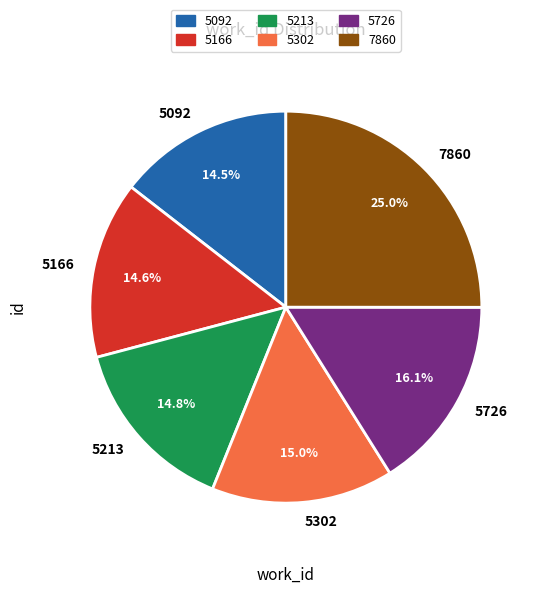

Does 5726 account for over 50% of the chart?

No